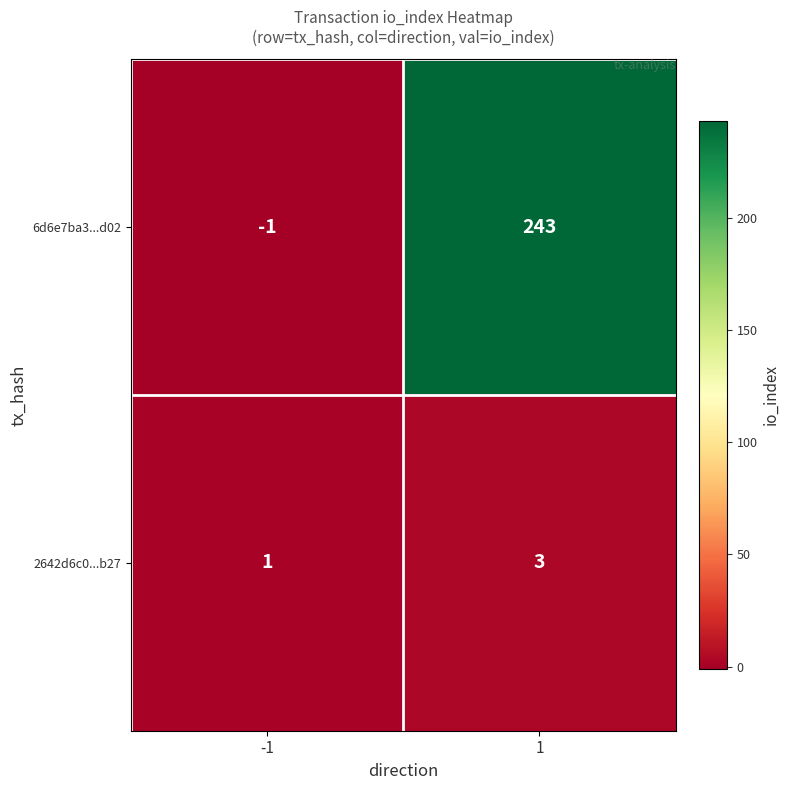

Reading right to left, transcribe all the data shown in this chart.

6d6e7ba3...d02: 1=243	-1=-1
2642d6c0...b27: 1=3	-1=1